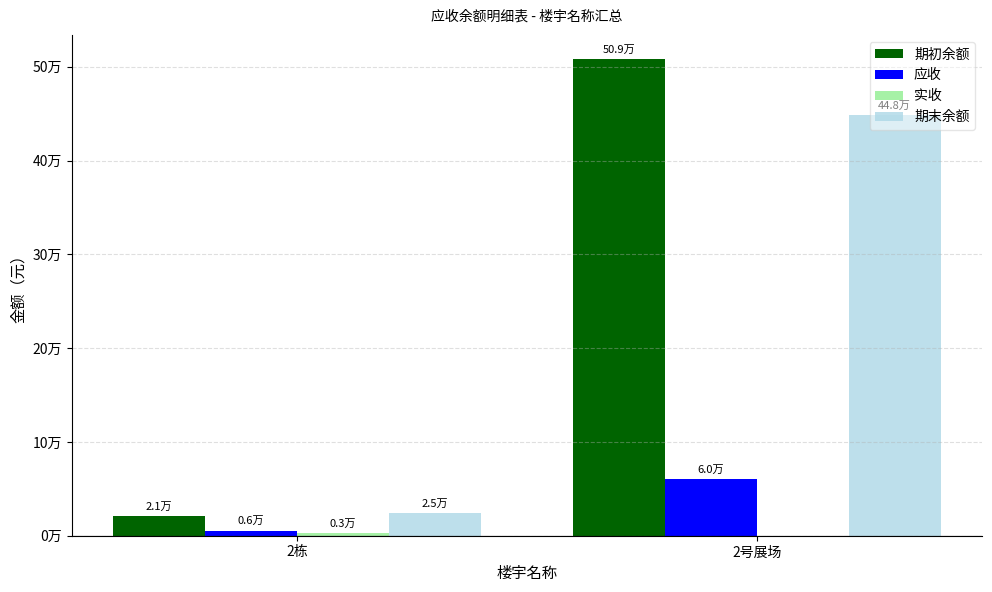

Are the bars horizontal?

No